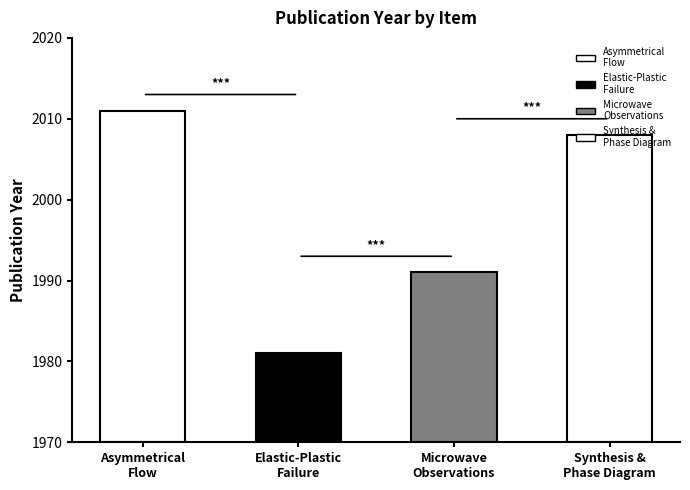

What is the greatest value displayed?

2011